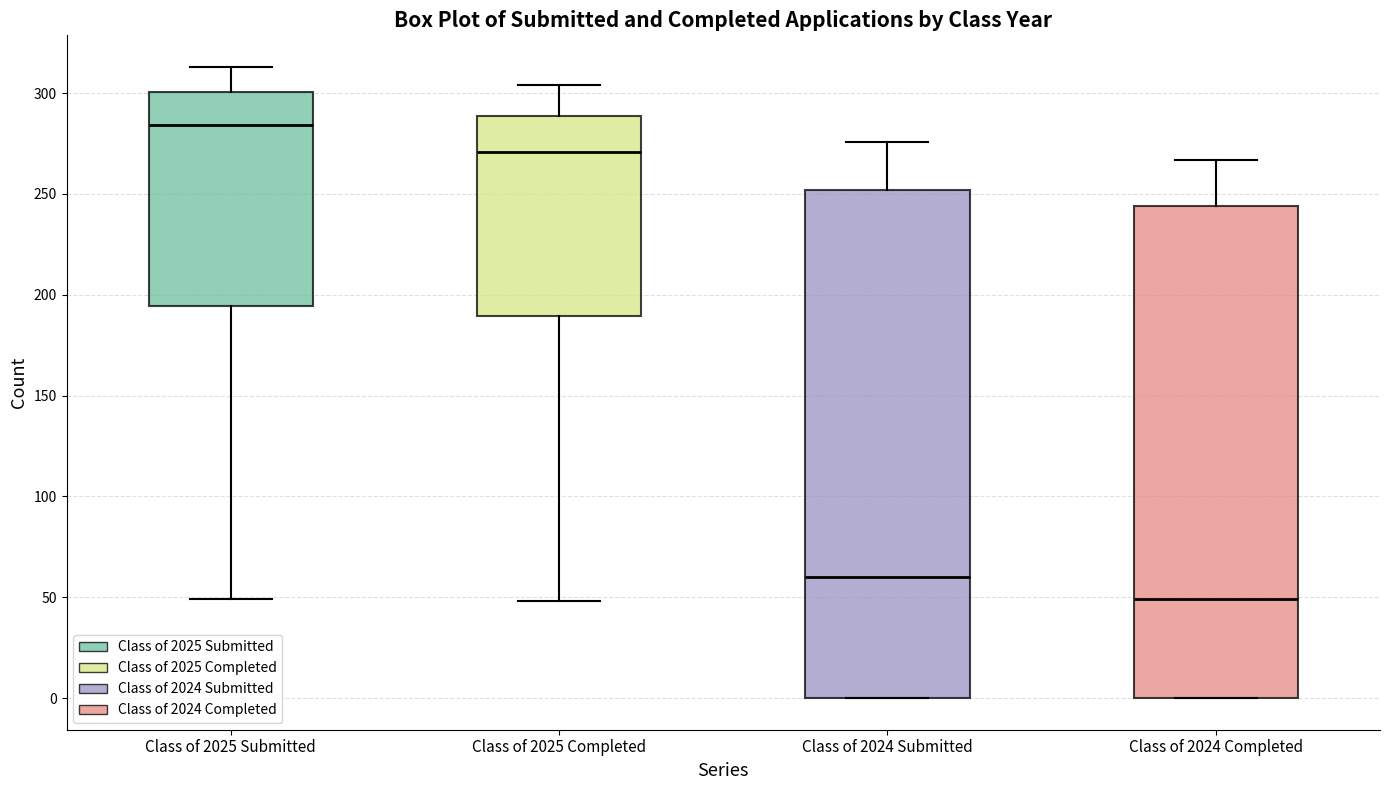

Where does the median line of the box for Class of 2025 Submitted sit on the y-axis? The values are not printed on the chart, so give them approximately, as read against the axis.

285